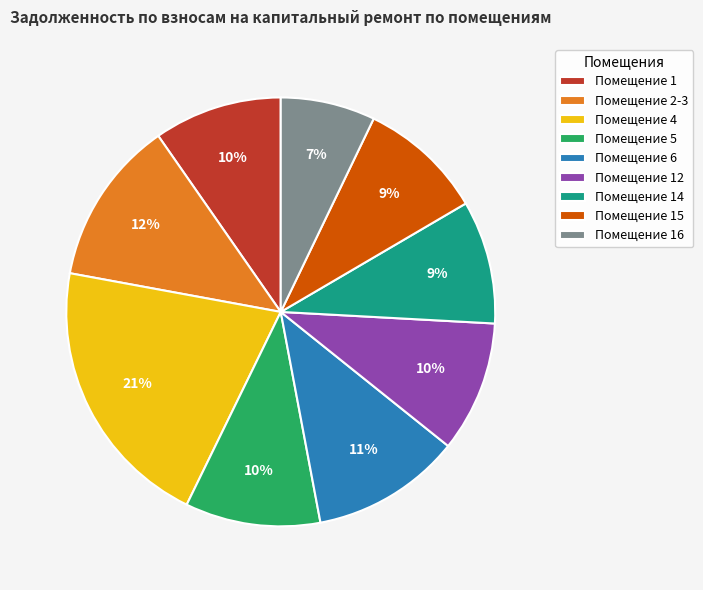

How many slices are in this pie chart?

9